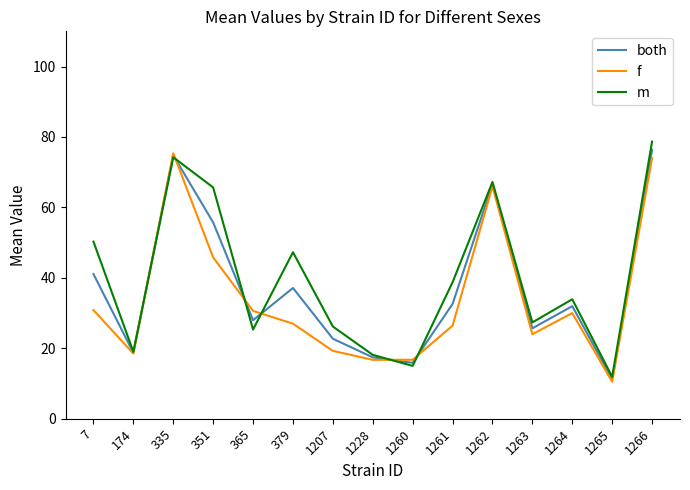

Where is the first local minimum for both?

174